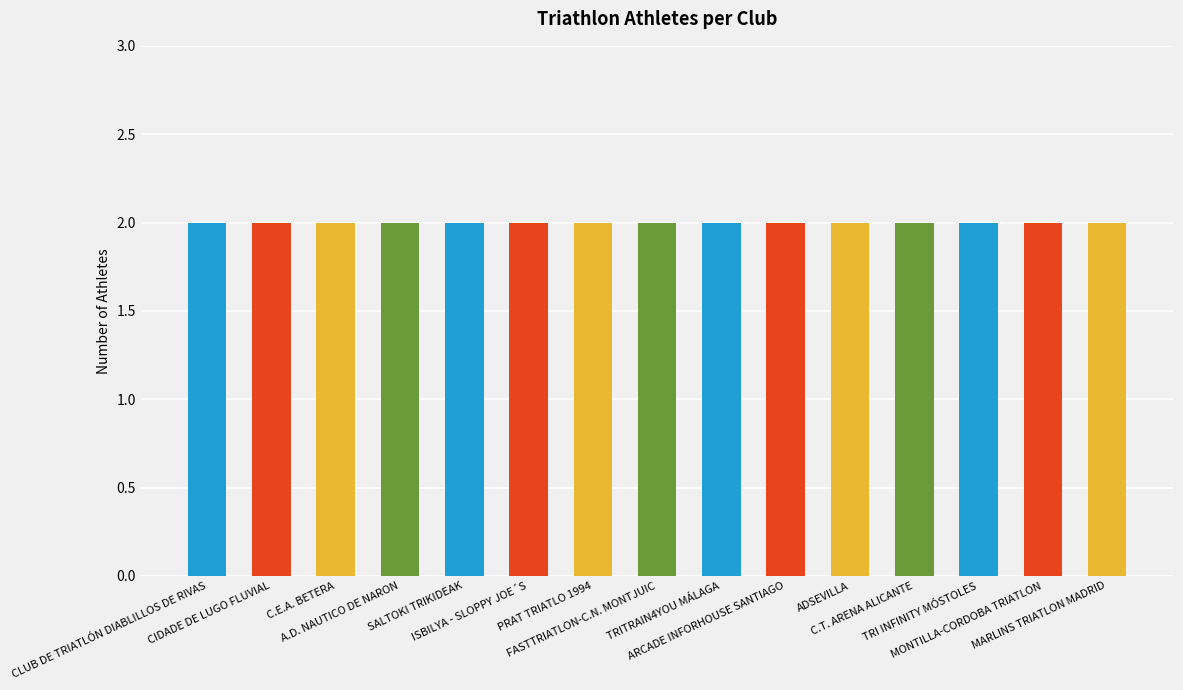

Count the number of categories in the chart.

15